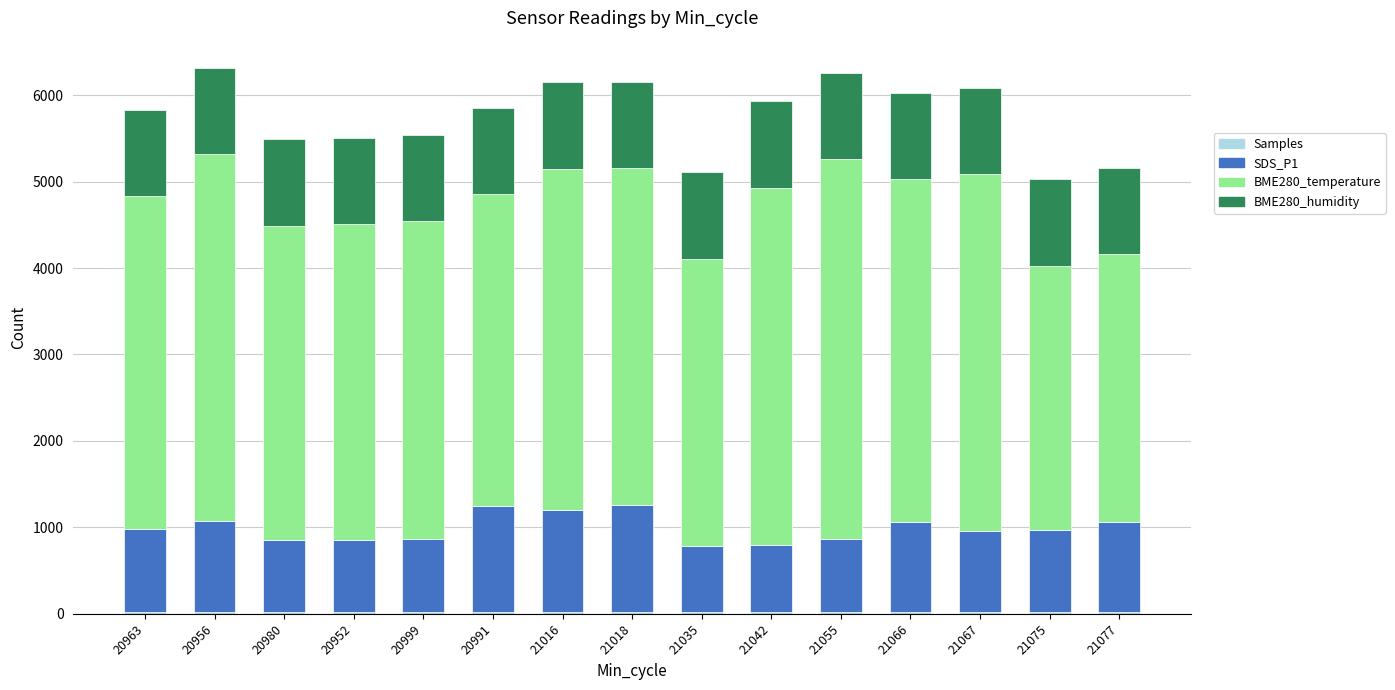

What is the total value across all series at 20963?

5829.9